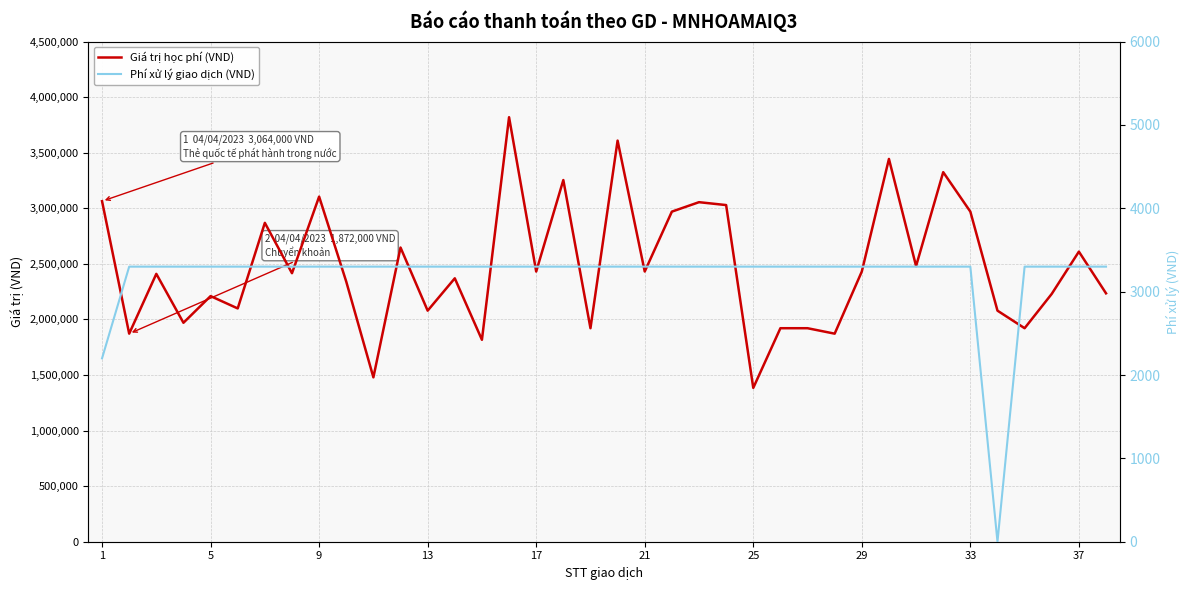

True or false: Giá trị học phí (VND) and Phí xử lý giao dịch (VND) cross at least once.

False